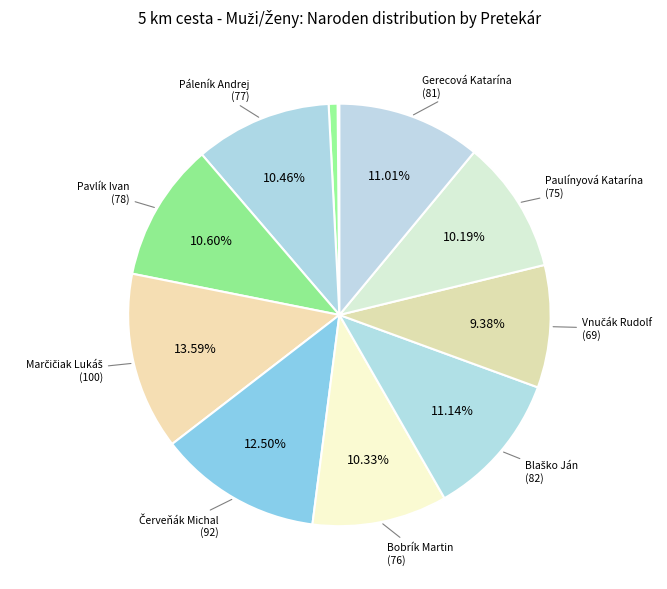

Count the number of slices in the pie.

11